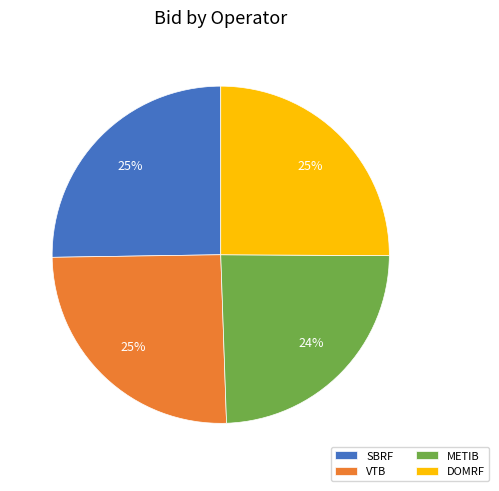

What percentage is the VTB slice, to the nearest percent?

25%